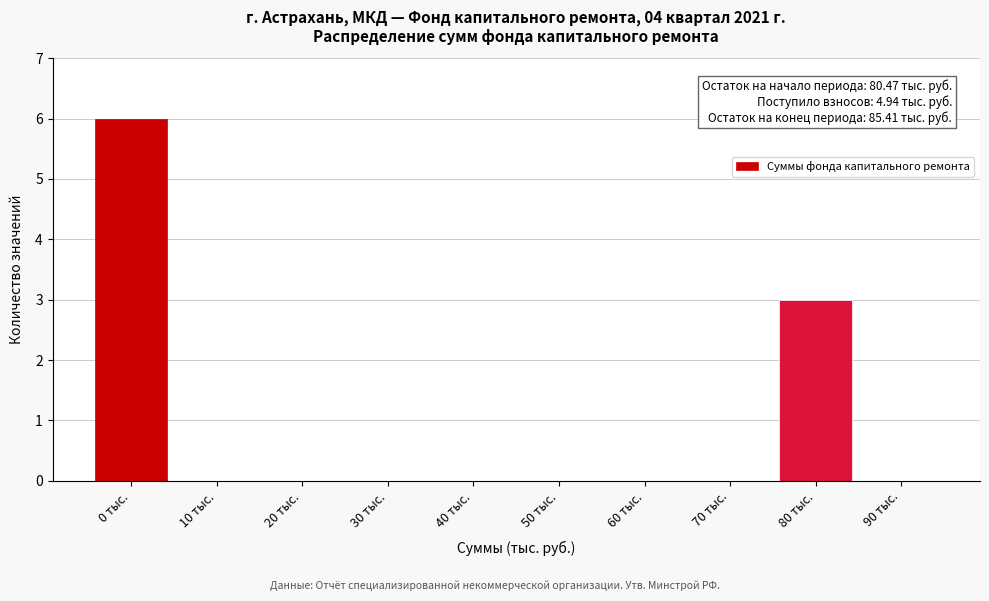

Reading right to left, extract all data points from this chart.

90 тыс.=0	80 тыс.=3	70 тыс.=0	60 тыс.=0	50 тыс.=0	40 тыс.=0	30 тыс.=0	20 тыс.=0	10 тыс.=0	0 тыс.=6